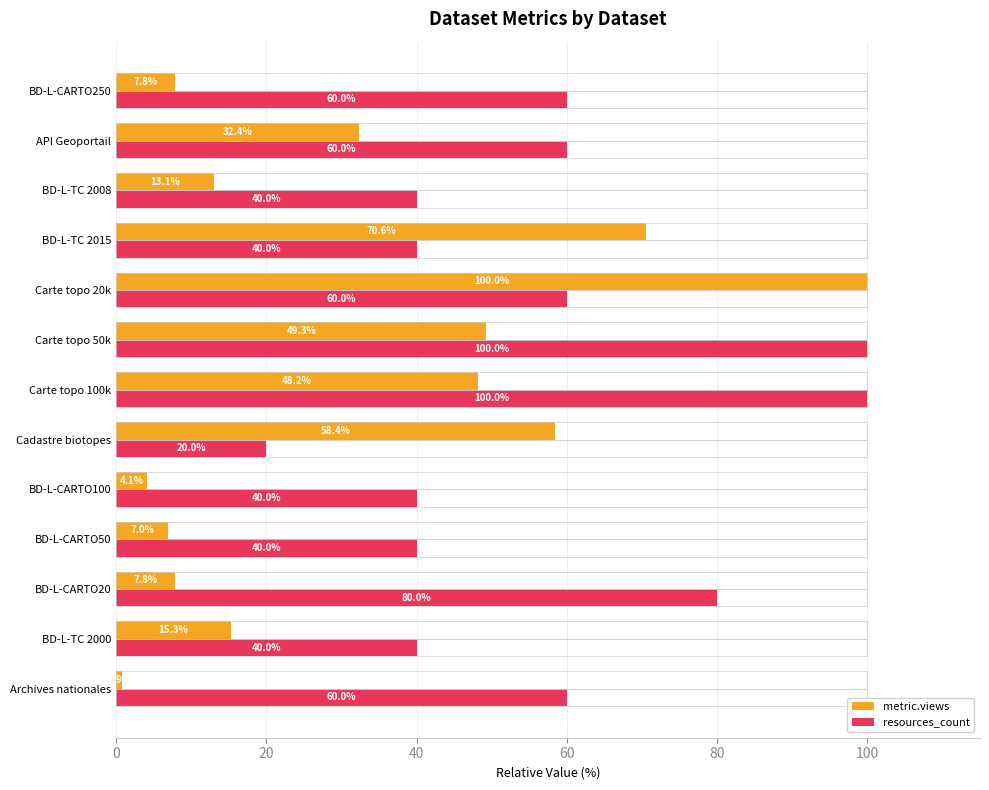

True or false: resources_count has a value of 40.0 at BD-L-CARTO50.

True